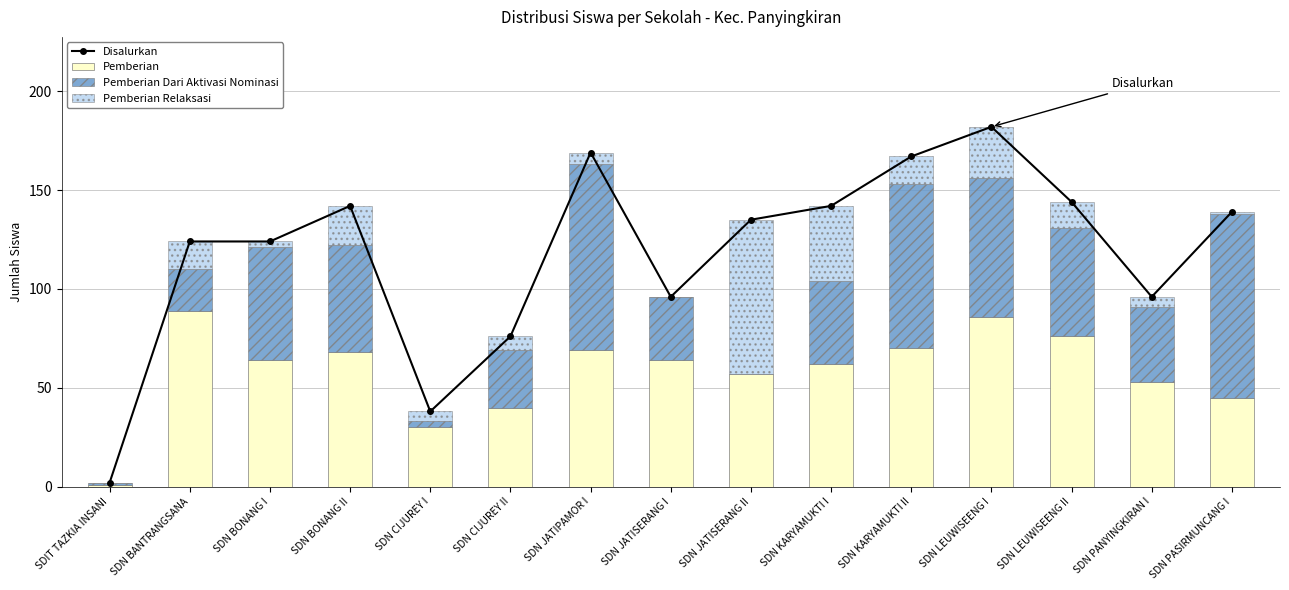

Reading left to right, extract all data points from this chart.

Disalurkan: 2	124	124	142	38	76	169	96	135	142	167	182	144	96	139
Pemberian: 1	89	64	68	30	40	69	64	57	62	70	86	76	53	45
Pemberian Dari Aktivasi Nominasi: 1	21	57	54	3	29	94	32	0	42	83	70	55	38	93
Pemberian Relaksasi: 0	14	3	20	5	7	6	0	78	38	14	26	13	5	1